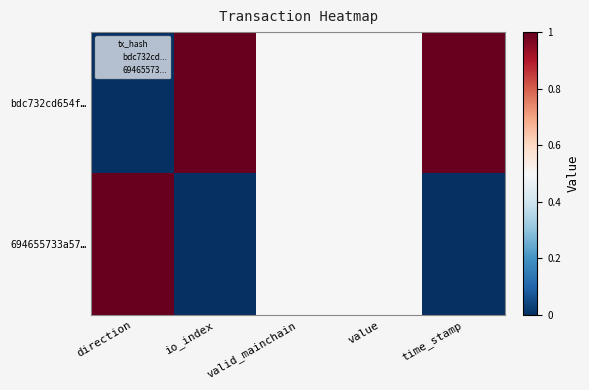

Count the number of data series in this chart.

2